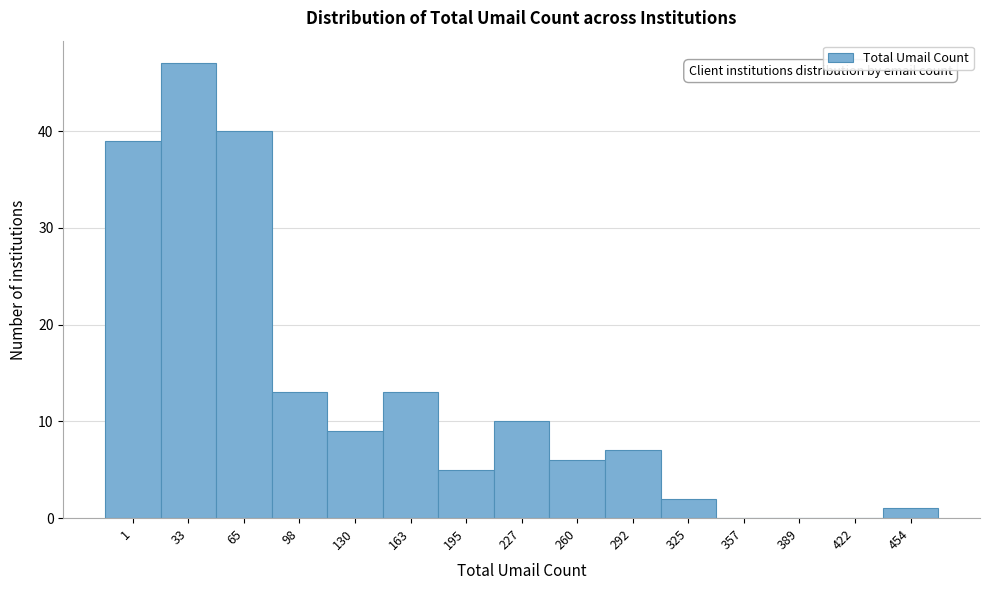

Reading right to left, extract all data points from this chart.

454=1	422=0	389=0	357=0	325=2	292=7	260=6	227=10	195=5	163=13	130=9	98=13	65=40	33=47	1=39